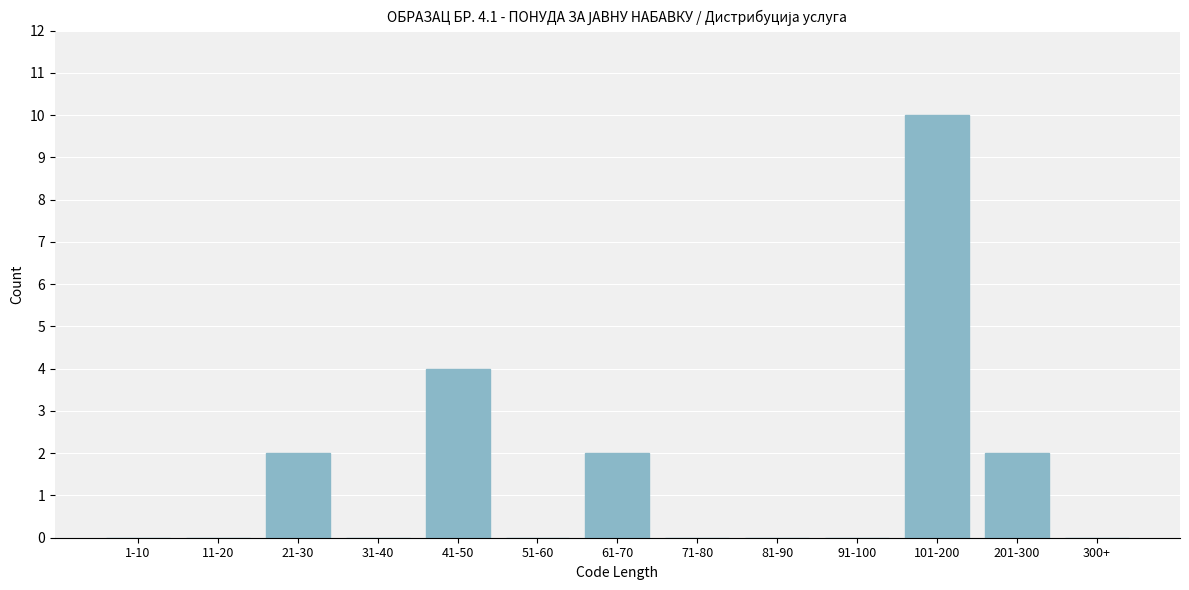

Reading left to right, extract all data points from this chart.

1-10=0	11-20=0	21-30=2	31-40=0	41-50=4	51-60=0	61-70=2	71-80=0	81-90=0	91-100=0	101-200=10	201-300=2	300+=0